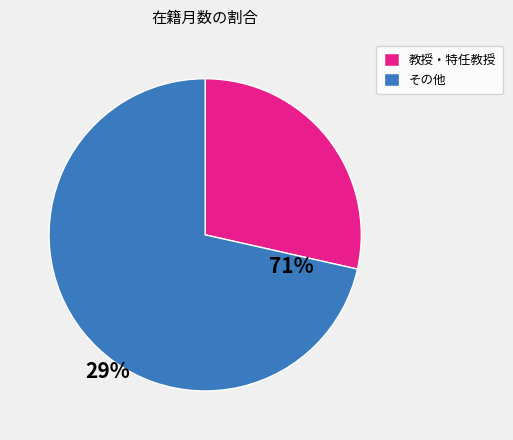

Is there any slice that represents more than half of the pie?

Yes